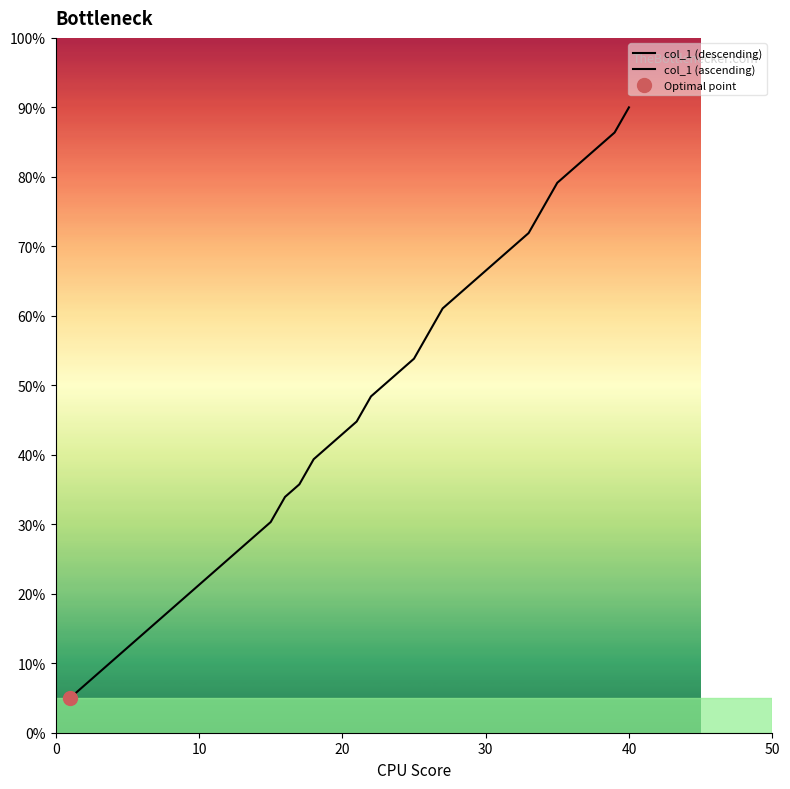

What is the difference between the maximum and second lowest values?

83.2